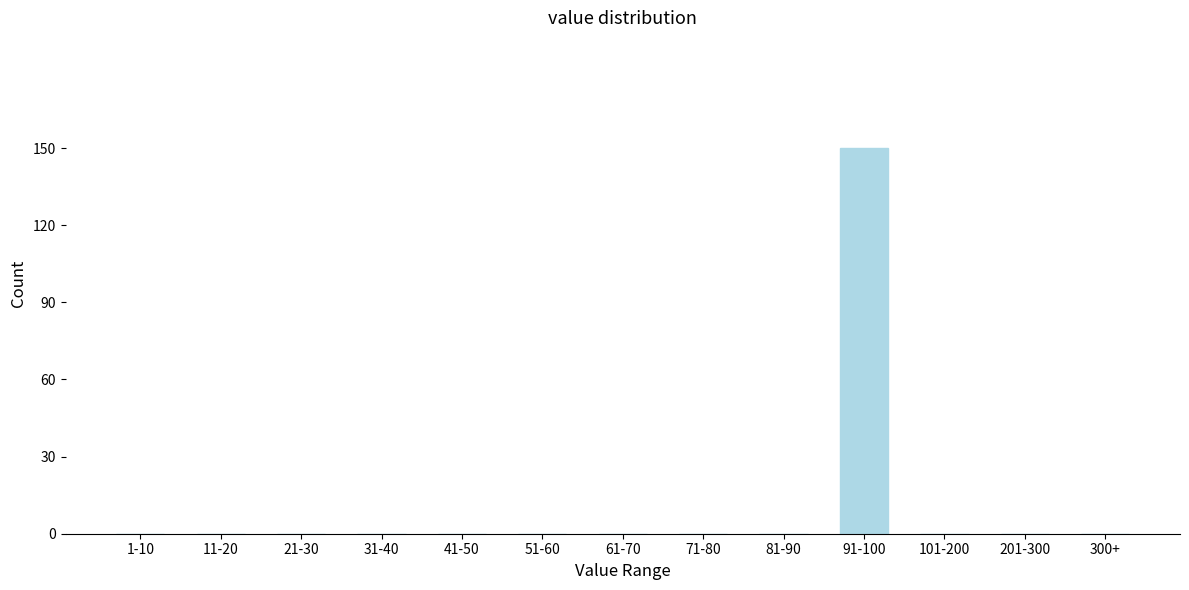

Reading right to left, what are all the values shown in this chart?

300+=0	201-300=0	101-200=0	91-100=150	81-90=0	71-80=0	61-70=0	51-60=0	41-50=0	31-40=0	21-30=0	11-20=0	1-10=0